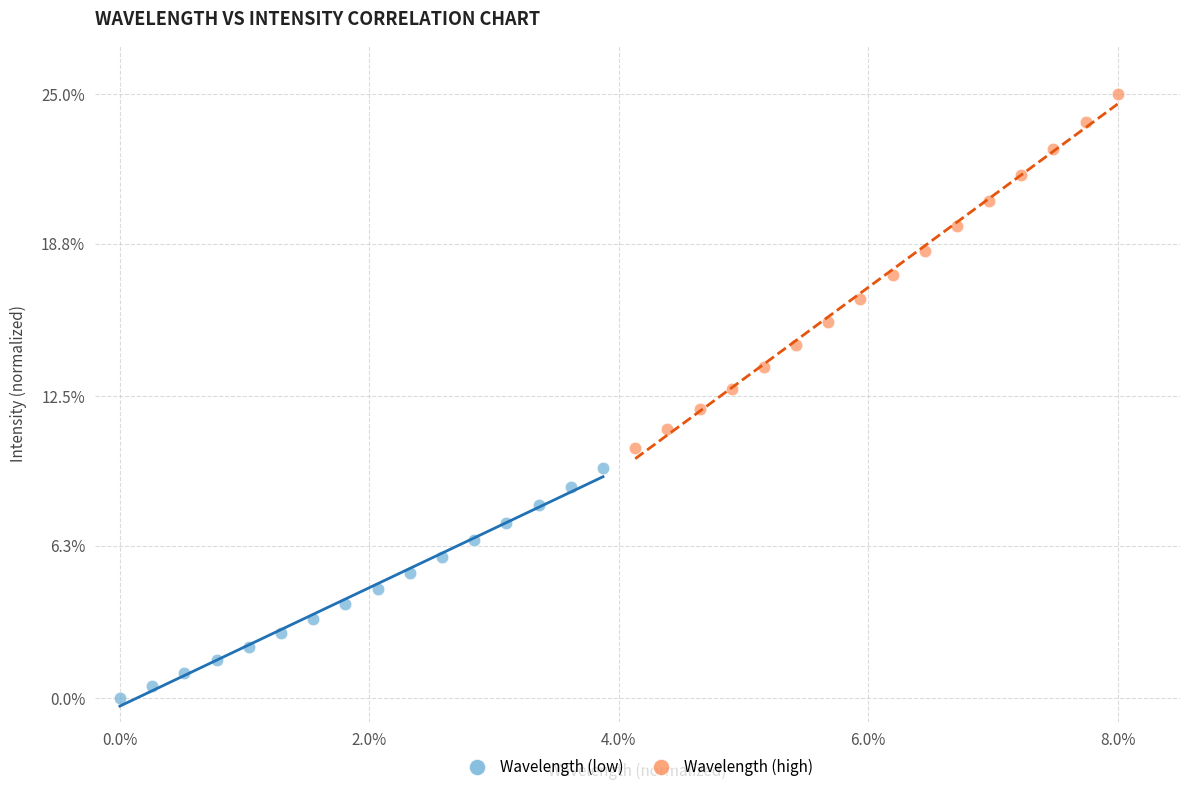

Which series reaches the maximum Y coordinate?

Wavelength (high)